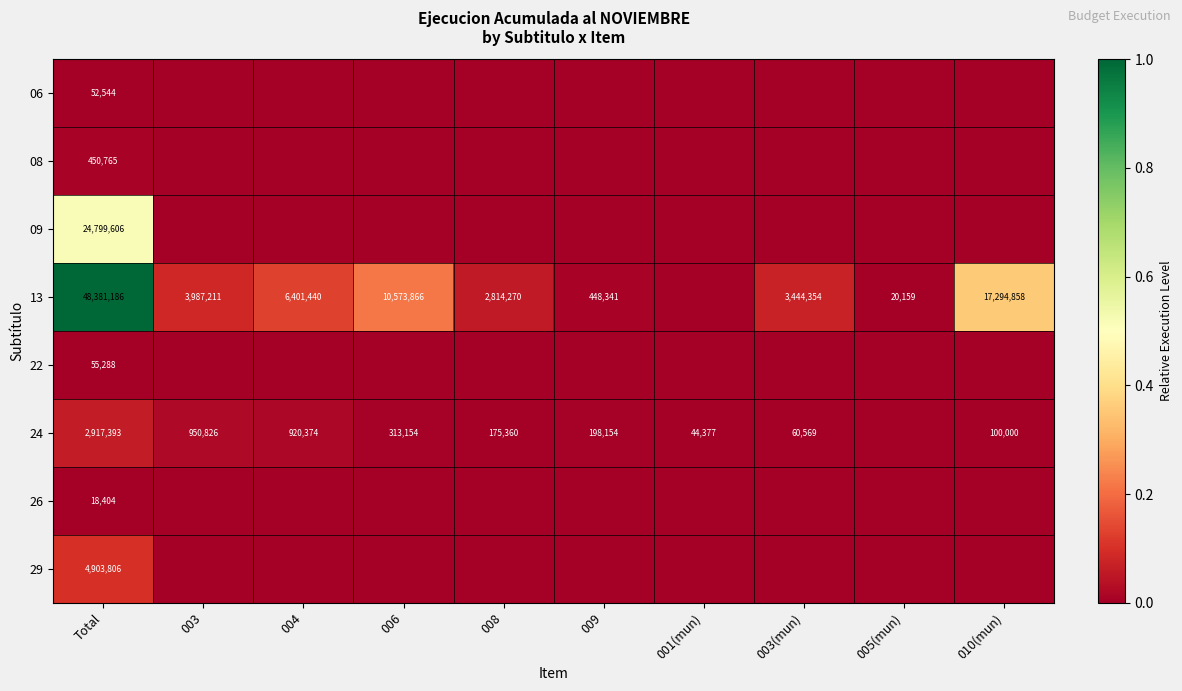

Is it true that 22 equals 55288 at Total?

True